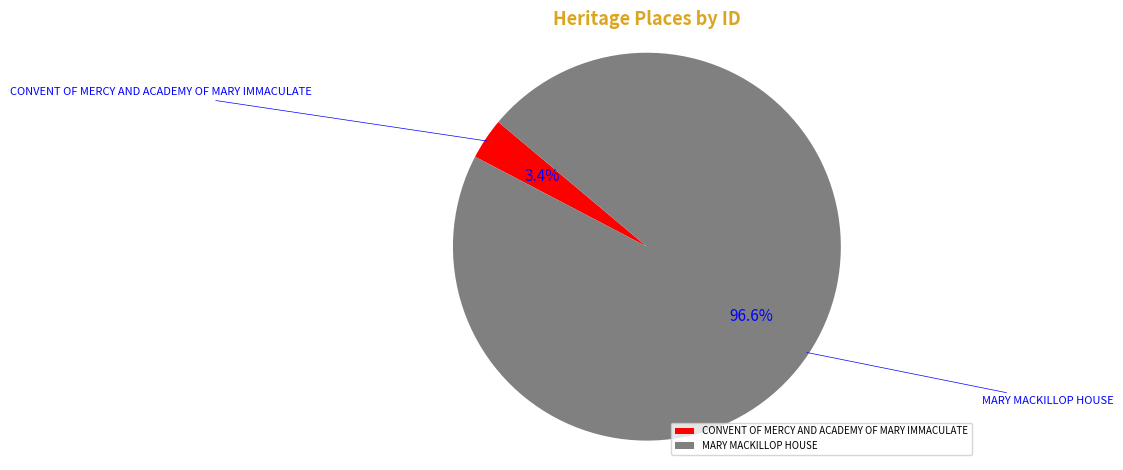

Between CONVENT OF MERCY AND ACADEMY OF MARY IMMACULATE and MARY MACKILLOP HOUSE, which is larger?

MARY MACKILLOP HOUSE